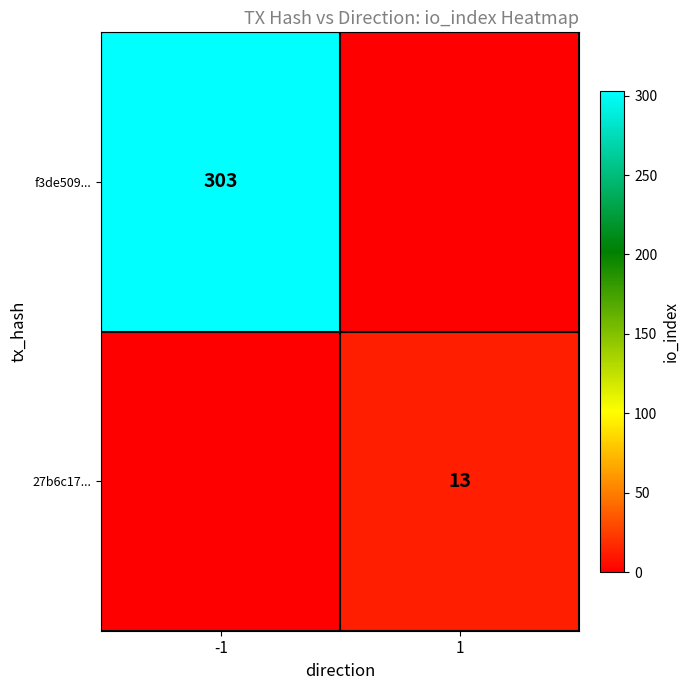

Is it true that f3de509... equals 158 at -1?

False